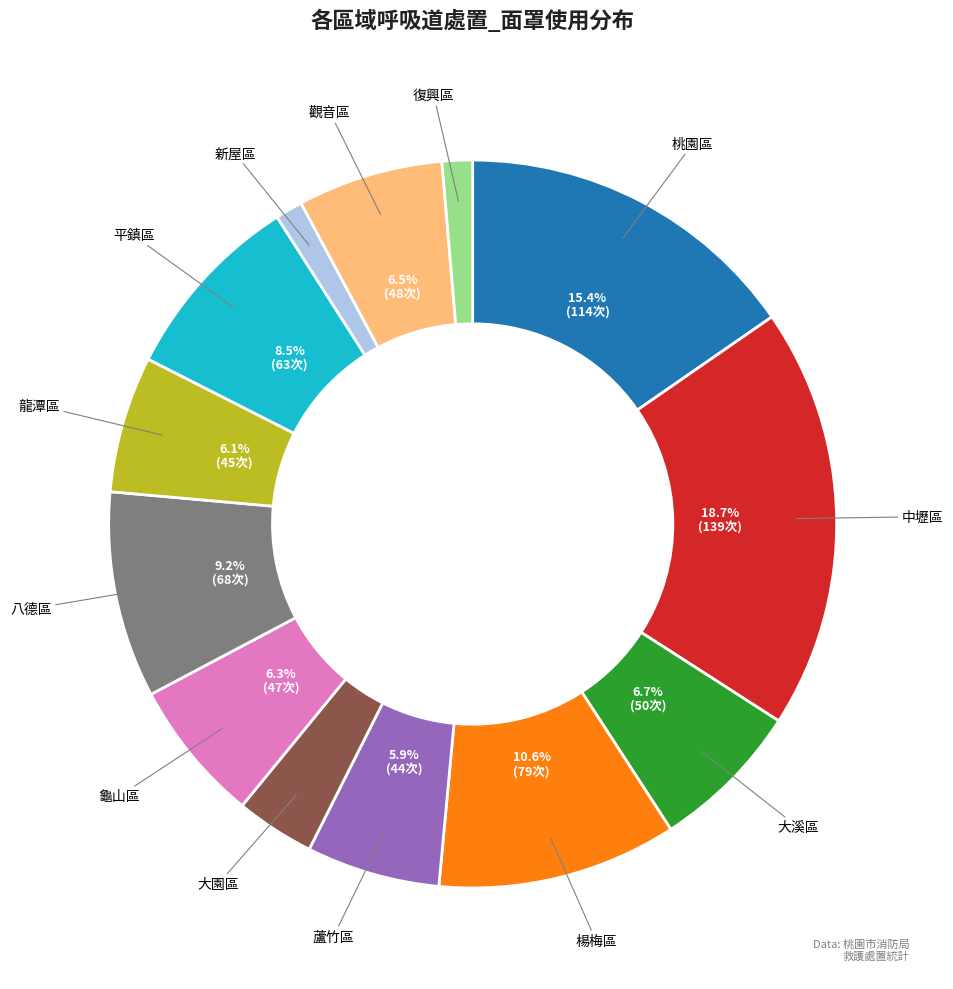

What portion of the pie excludes 蘆竹區?

94.1%